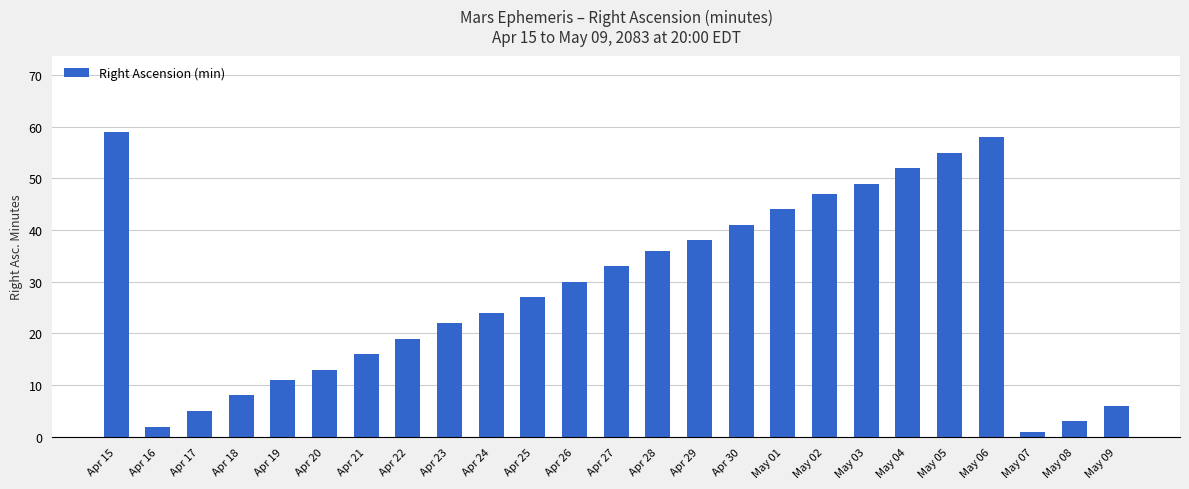

Which label corresponds to the smallest value in the chart?

May 07